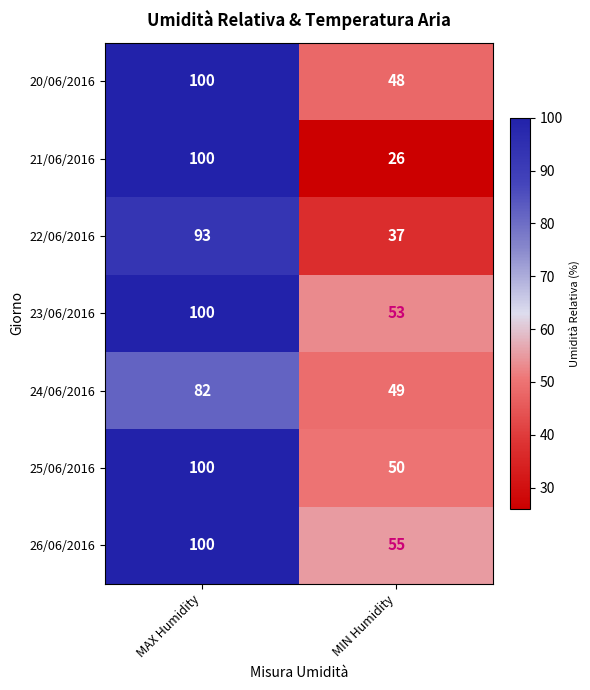

What is the total value across all series at MAX Humidity?

675